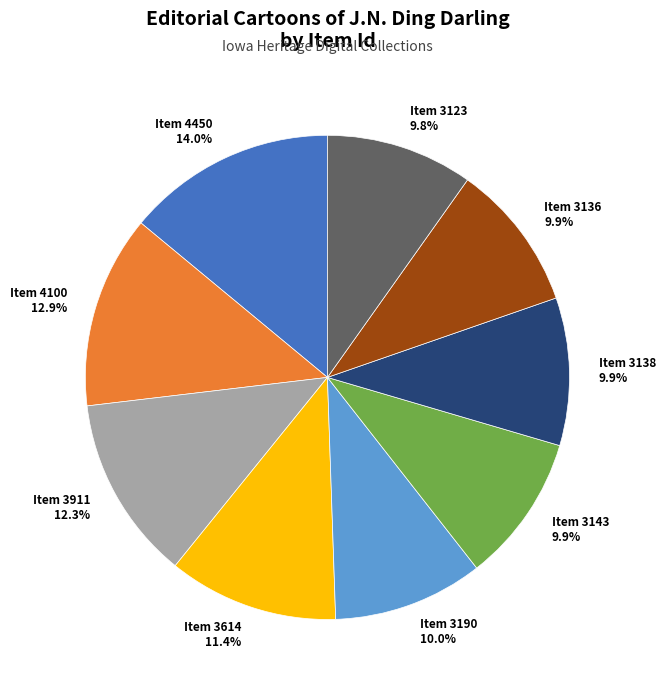

How many slices are in this pie chart?

9